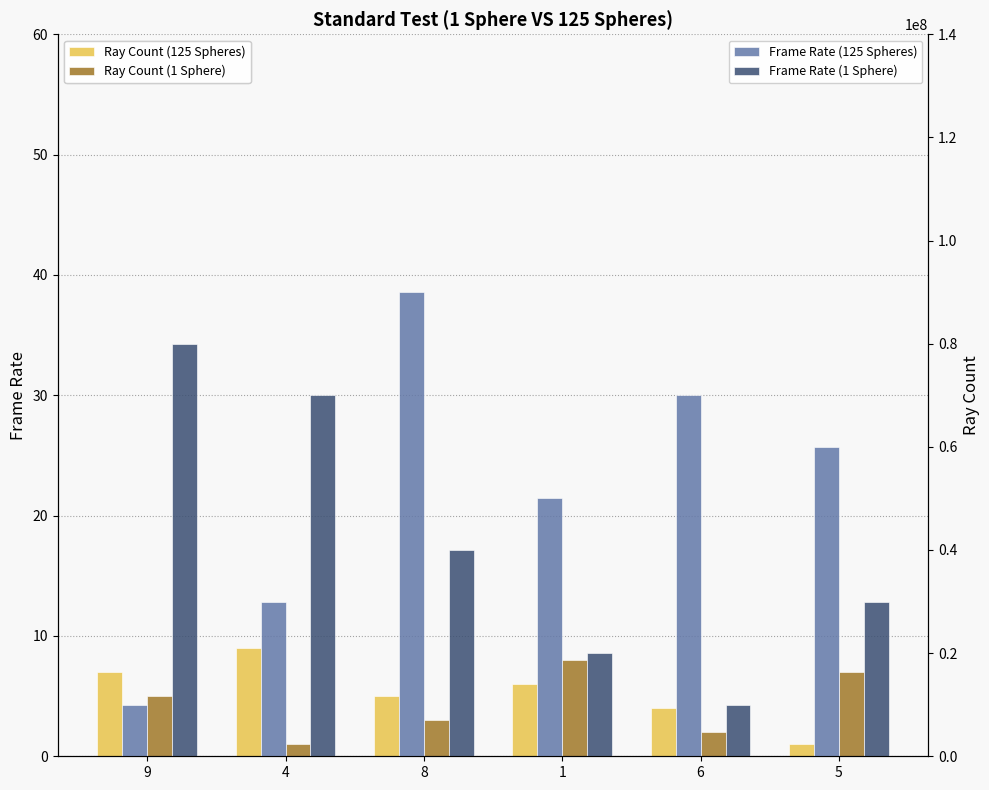

What is the label of the 3rd bar from the left?

8